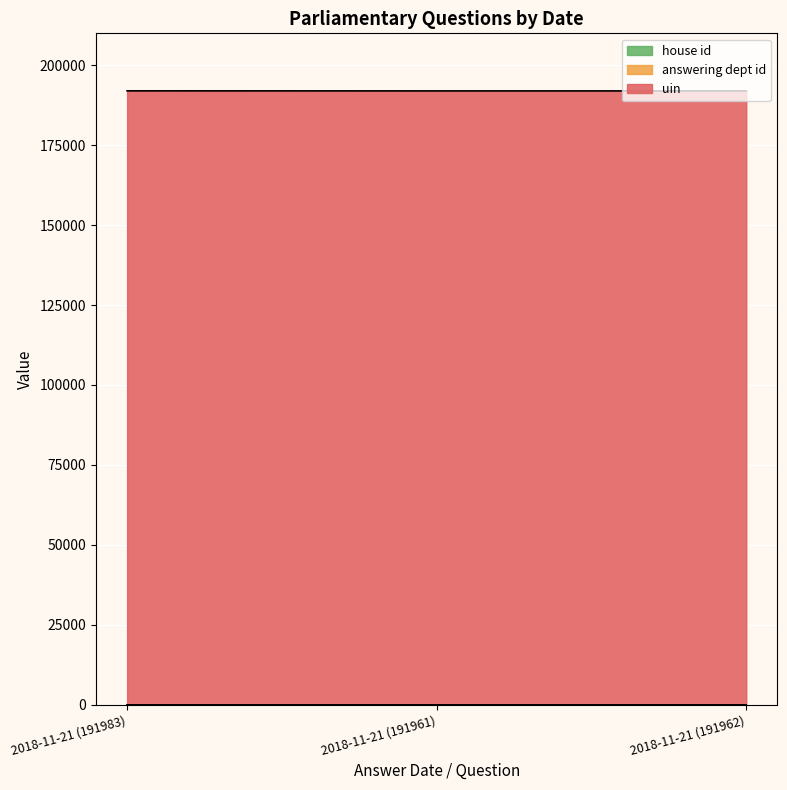

Is the value of uin at 2018-11-21 (191983) greater than the value of house id at 2018-11-21 (191983)?

Yes